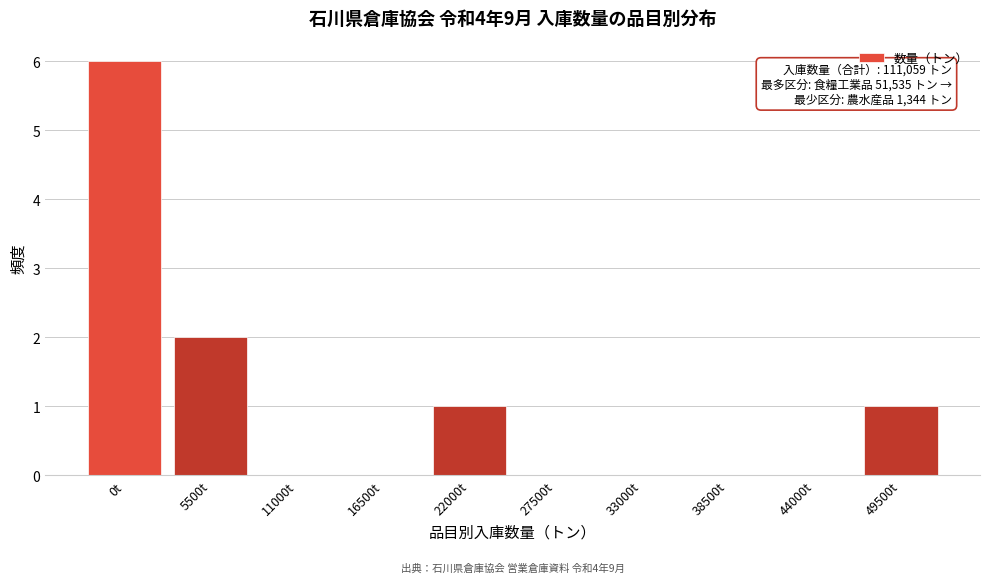

Reading right to left, extract all data points from this chart.

49500t=1	44000t=0	38500t=0	33000t=0	27500t=0	22000t=1	16500t=0	11000t=0	5500t=2	0t=6